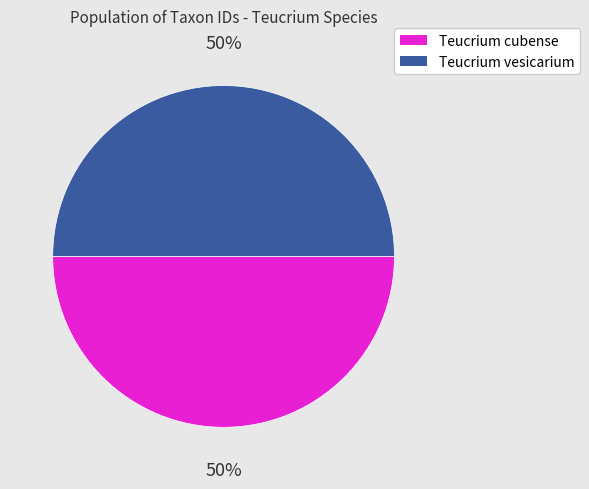

Is it true that Teucrium vesicarium is 36% of the pie?

False